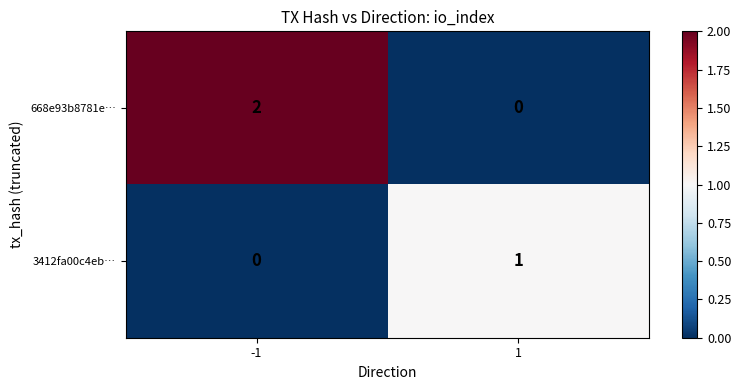

Which series has the largest range (max minus min)?

668e93b8781e…